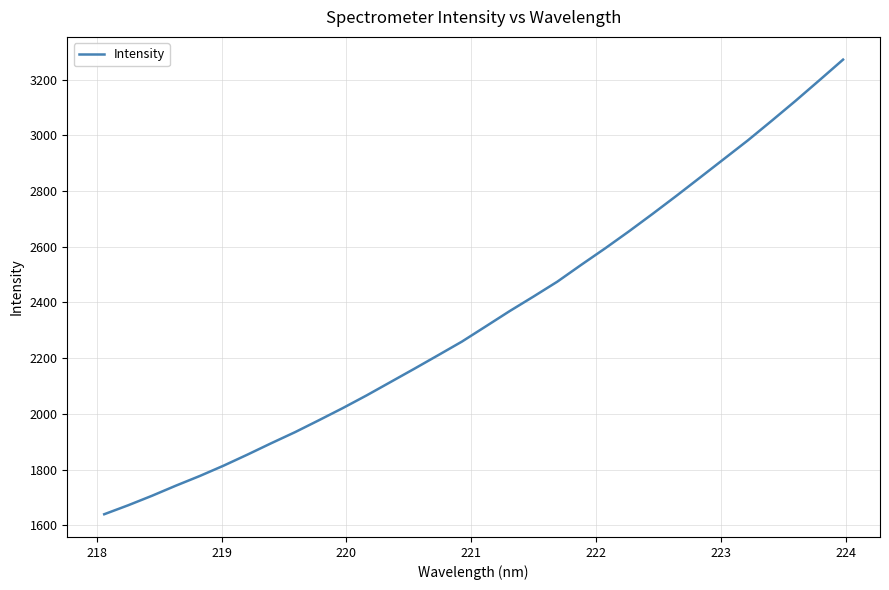

What is the difference between the maximum and minimum values?

1631.4